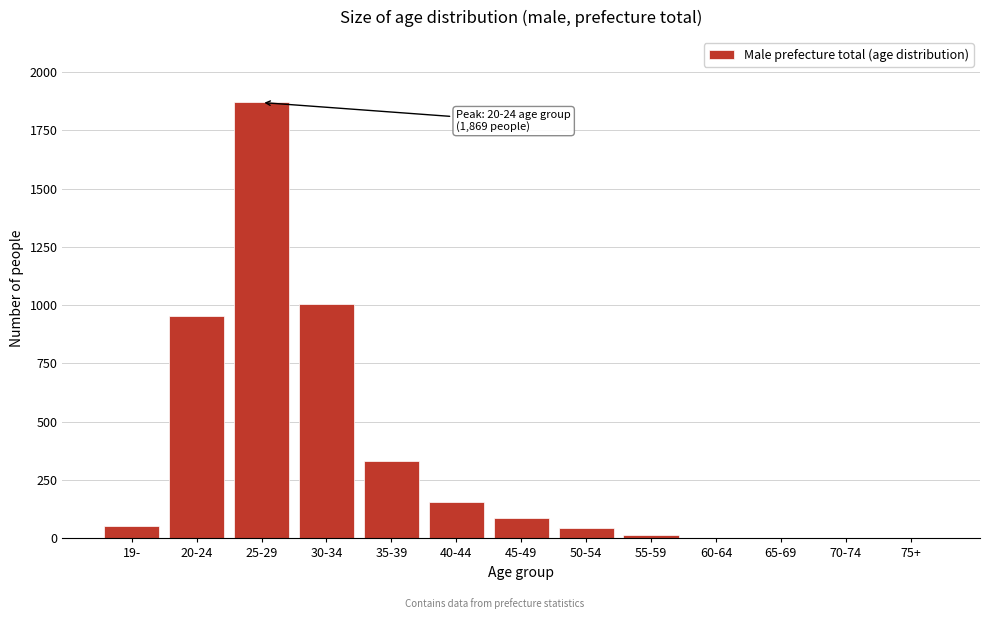

What is the sum of all values?

4522